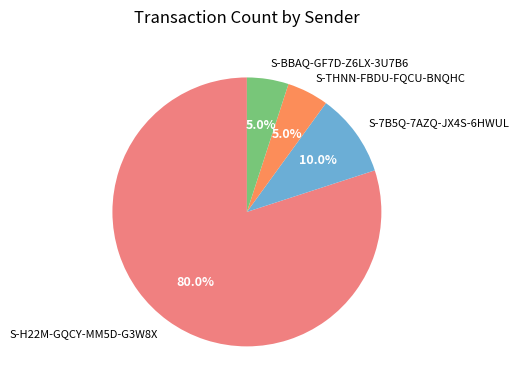

What is the majority slice?

S-H22M-GQCY-MM5D-G3W8X